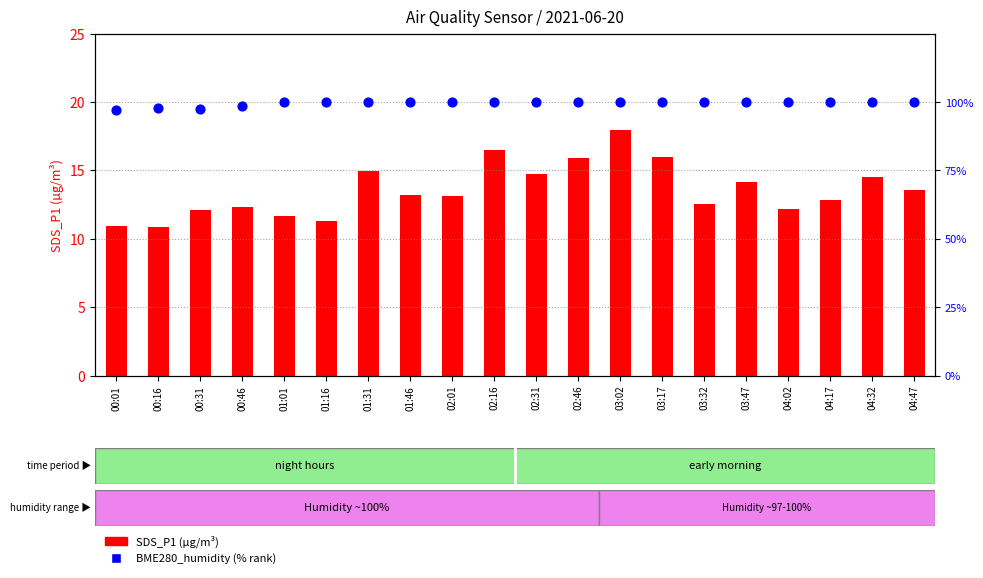

What is the total value across all series at 03:32?

112.5